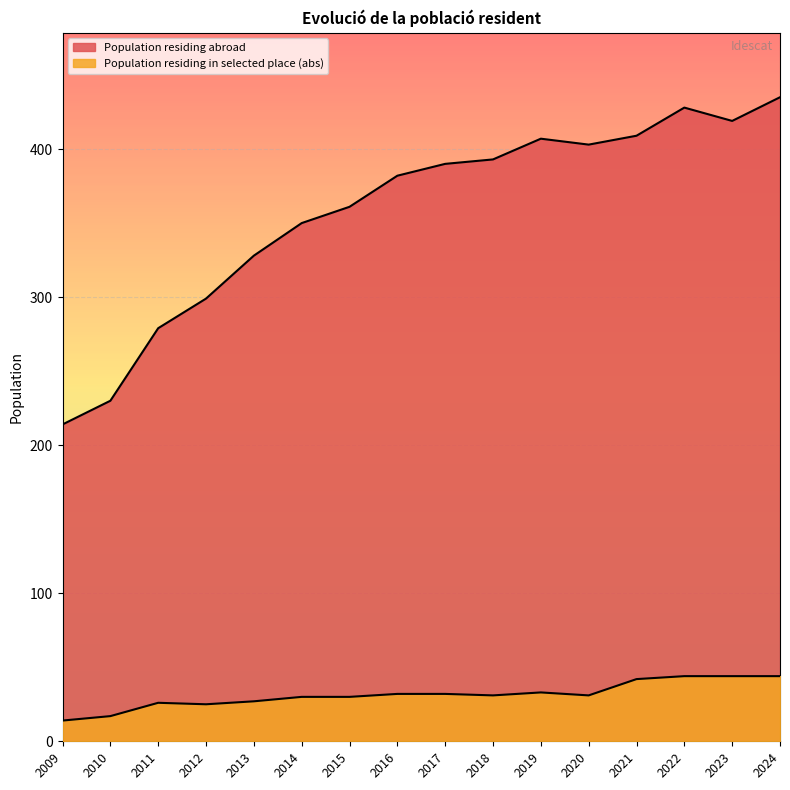

What is the highest value of the Population residing abroad series?

435